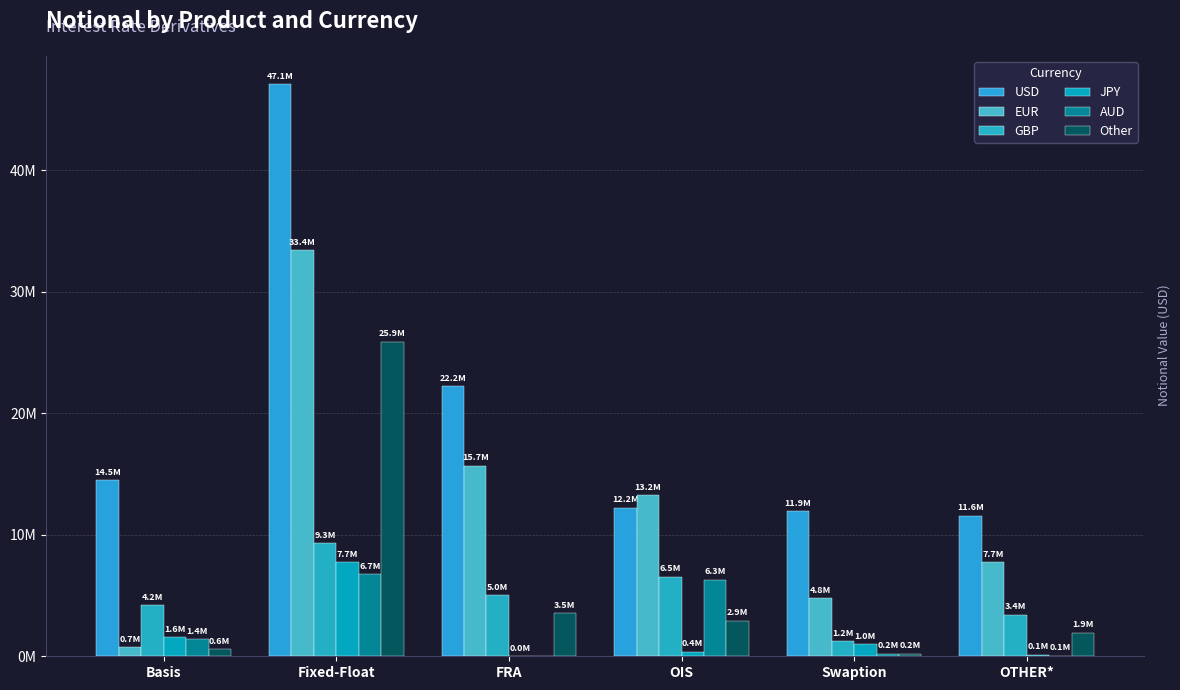

What position from the right is OIS?

3